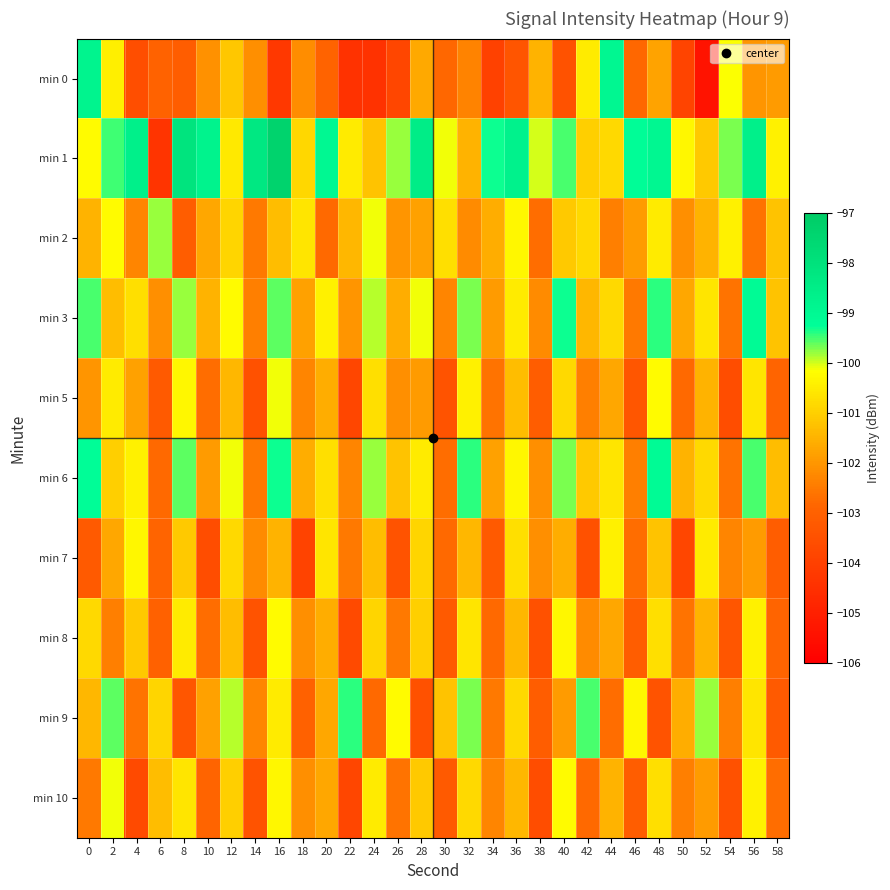

Reading left to right, extract all data points from this chart.

min 0: 0=-98.8	2=-100.4	4=-103.6	6=-102.9	8=-103.1	10=-102.1	12=-101.1	14=-102.1	16=-104.2	18=-102.1	20=-102.9	22=-104.4	24=-104.4	26=-103.8	28=-101.7	30=-102.8	32=-102.3	34=-104.0	36=-103.4	38=-101.5	40=-103.5	42=-100.5	44=-98.9	46=-102.8	48=-101.7	50=-103.9	52=-105.4	54=-100.1	56=-102.0	58=-101.9
min 1: 0=-100.2	2=-99.5	4=-98.6	6=-104.4	8=-98.1	10=-98.7	12=-100.5	14=-98.2	16=-97.3	18=-100.9	20=-99.0	22=-100.5	24=-101.2	26=-99.8	28=-98.5	30=-100.1	32=-101.5	34=-99.3	36=-98.7	38=-100.0	40=-99.5	42=-101.0	44=-100.8	46=-99.2	48=-98.9	50=-100.3	52=-101.1	54=-99.7	56=-98.6	58=-100.4
min 2: 0=-101.5	2=-100.2	4=-102.3	6=-99.8	8=-103.1	10=-101.7	12=-100.9	14=-102.5	16=-101.3	18=-100.6	20=-102.8	22=-101.4	24=-100.1	26=-102.0	28=-101.8	30=-100.7	32=-102.2	34=-101.6	36=-100.3	38=-102.7	40=-101.1	42=-100.8	44=-102.4	46=-101.9	48=-100.5	50=-102.1	52=-101.5	54=-100.4	56=-102.6	58=-101.2
min 3: 0=-99.5	2=-101.3	4=-100.7	6=-102.1	8=-99.8	10=-101.5	12=-100.2	14=-102.4	16=-99.6	18=-101.8	20=-100.4	22=-102.0	24=-99.9	26=-101.6	28=-100.1	30=-102.3	32=-99.7	34=-101.9	36=-100.5	38=-102.2	40=-99.3	42=-101.4	44=-100.8	46=-102.5	48=-99.4	50=-101.7	52=-100.6	54=-102.6	56=-99.1	58=-101.2
min 5: 0=-102.0	2=-100.5	4=-101.8	6=-103.2	8=-100.3	10=-102.7	12=-101.4	14=-103.5	16=-100.1	18=-102.3	20=-101.6	22=-103.8	24=-100.7	26=-102.1	28=-101.9	30=-103.4	32=-100.4	34=-102.6	36=-101.3	38=-103.1	40=-100.8	42=-102.4	44=-101.7	46=-103.3	48=-100.2	50=-102.8	52=-101.5	54=-103.6	56=-100.6	58=-102.9
min 6: 0=-99.2	2=-101.0	4=-100.4	6=-102.8	8=-99.6	10=-101.9	12=-100.1	14=-102.5	16=-99.3	18=-101.6	20=-100.7	22=-102.3	24=-99.8	26=-101.2	28=-100.5	30=-102.7	32=-99.4	34=-101.8	36=-100.3	38=-102.1	40=-99.7	42=-101.1	44=-100.6	46=-102.4	48=-99.1	50=-101.5	52=-100.8	54=-102.6	56=-99.5	58=-101.3
min 7: 0=-103.2	2=-101.7	4=-100.3	6=-102.9	8=-101.1	10=-103.6	12=-100.8	14=-102.2	16=-101.5	18=-103.9	20=-100.6	22=-102.5	24=-101.3	26=-103.4	28=-100.9	30=-102.8	32=-101.4	34=-103.2	36=-100.7	38=-102.1	40=-101.6	42=-103.5	44=-100.4	46=-102.7	48=-101.2	50=-103.8	52=-100.5	54=-102.3	56=-101.9	58=-103.1
min 8: 0=-100.8	2=-102.4	4=-101.1	6=-103.0	8=-100.5	10=-102.7	12=-101.3	14=-103.4	16=-100.2	18=-102.1	20=-101.6	22=-103.7	24=-100.9	26=-102.5	28=-101.0	30=-103.2	32=-100.6	34=-102.8	36=-101.4	38=-103.5	40=-100.3	42=-102.2	44=-101.7	46=-103.1	48=-100.7	50=-102.6	52=-101.5	54=-103.3	56=-100.4	58=-102.9
min 9: 0=-101.4	2=-99.6	4=-102.6	6=-100.9	8=-103.3	10=-101.8	12=-99.9	14=-102.3	16=-100.5	18=-103.0	20=-101.7	22=-99.4	24=-102.8	26=-100.2	28=-103.5	30=-101.2	32=-99.7	34=-102.5	36=-100.8	38=-103.1	40=-101.9	42=-99.5	44=-102.7	46=-100.3	48=-103.4	50=-101.6	52=-99.8	54=-102.4	56=-100.6	58=-103.2
min 10: 0=-102.5	2=-100.1	4=-103.7	6=-101.3	8=-100.6	10=-102.9	12=-101.0	14=-103.4	16=-100.3	18=-102.1	20=-101.7	22=-103.8	24=-100.5	26=-102.6	28=-101.1	30=-103.2	32=-100.8	34=-102.3	36=-101.4	38=-103.6	40=-100.2	42=-102.8	44=-101.5	46=-103.1	48=-100.7	50=-102.4	52=-101.9	54=-103.5	56=-100.4	58=-102.7